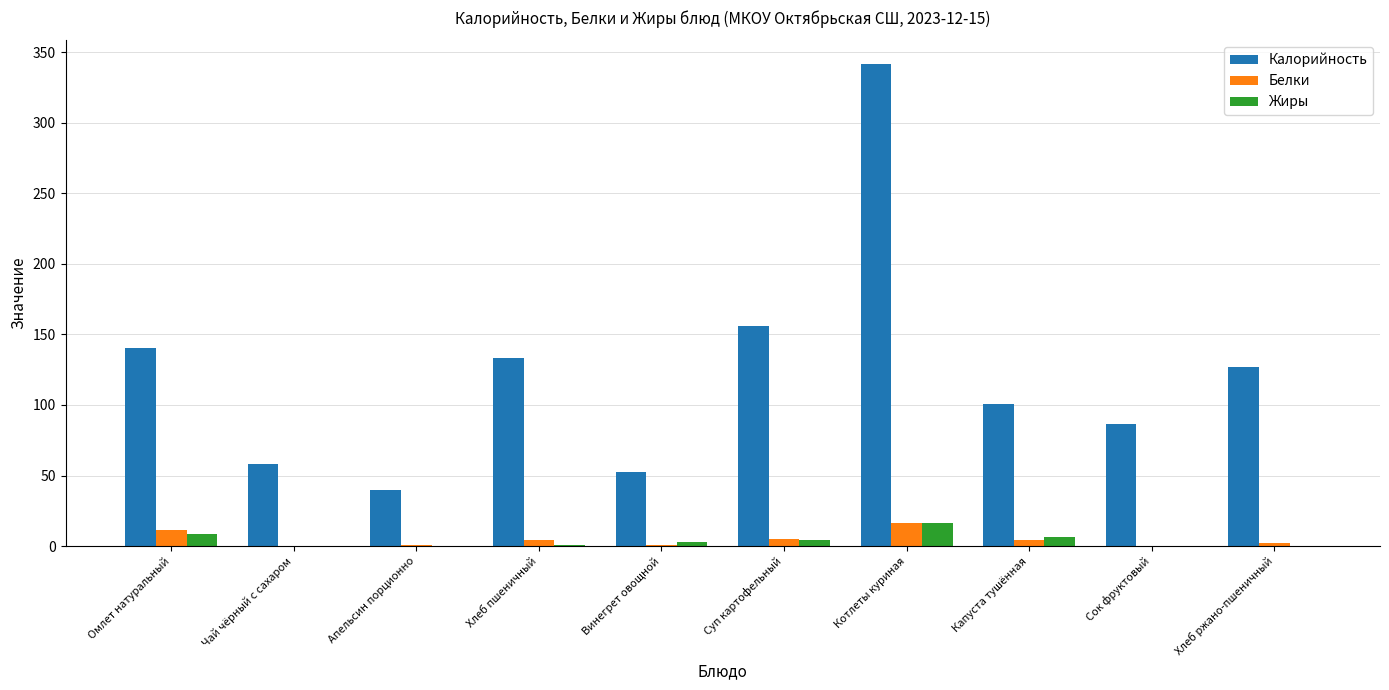

Between Омлет натуральный and Котлеты куриная, which series saw the biggest shift?

Калорийность